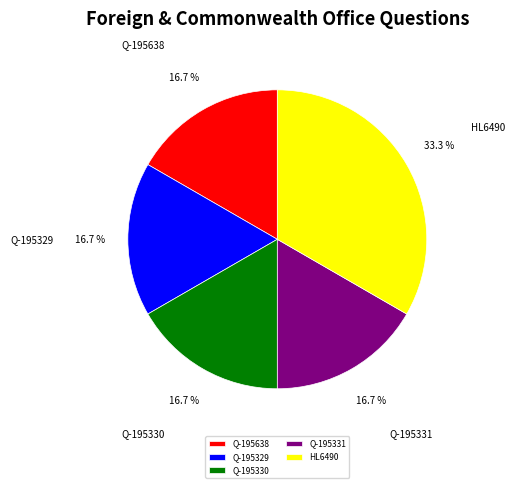

Count the number of slices in the pie.

5